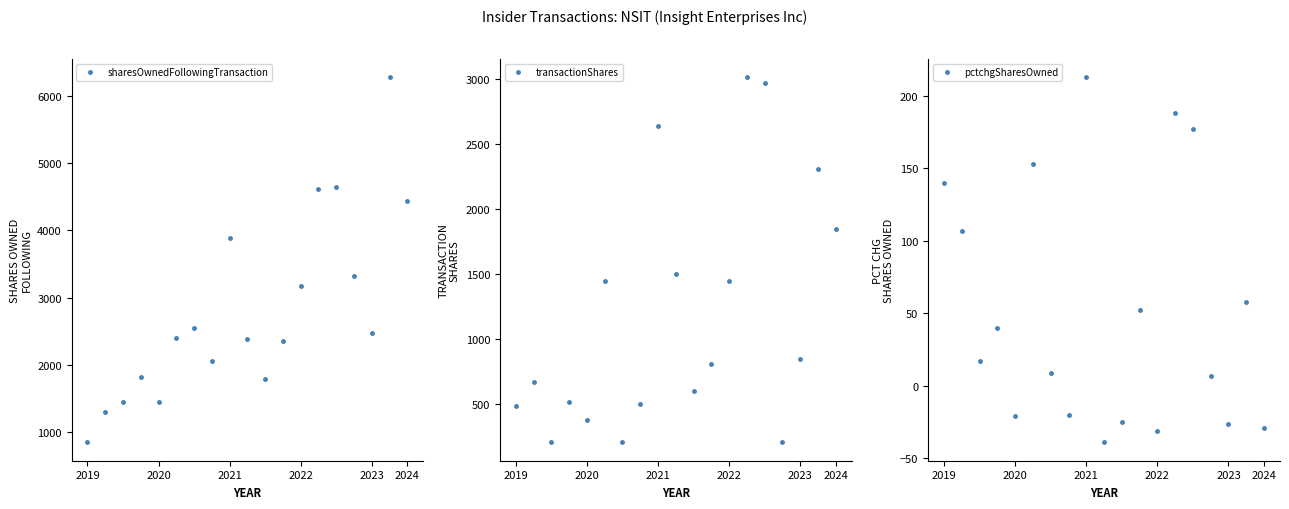

Is it true that pctchgSharesOwned equals -52 at 2022?

False